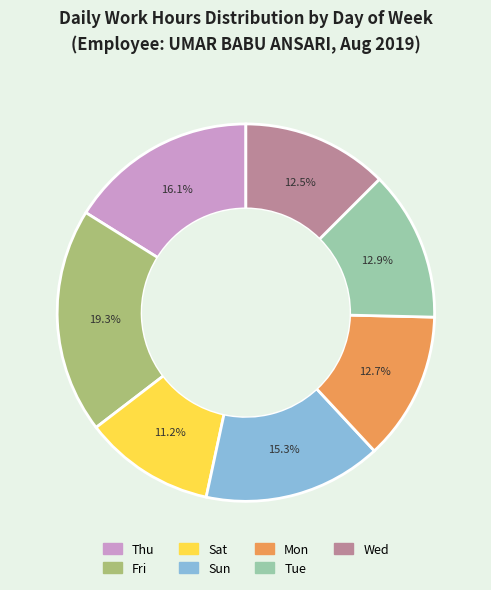

To the nearest percent, what is the difference between the Fri and Tue slice percentages?

6%